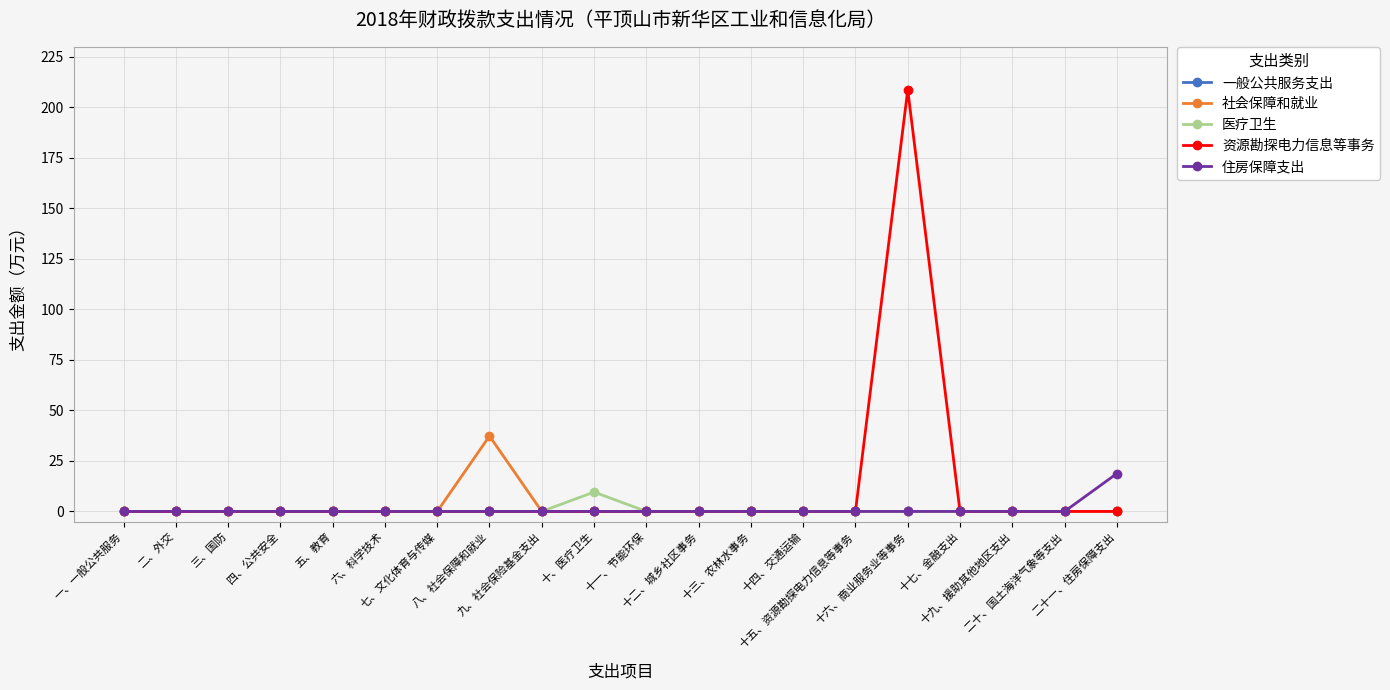

What are all the series names shown in the legend?

一般公共服务支出, 社会保障和就业, 医疗卫生, 资源勘探电力信息等事务, 住房保障支出